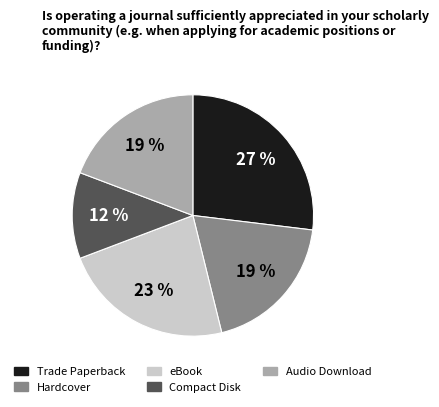

Combined, do Audio Download and Trade Paperback account for over 50%?

No